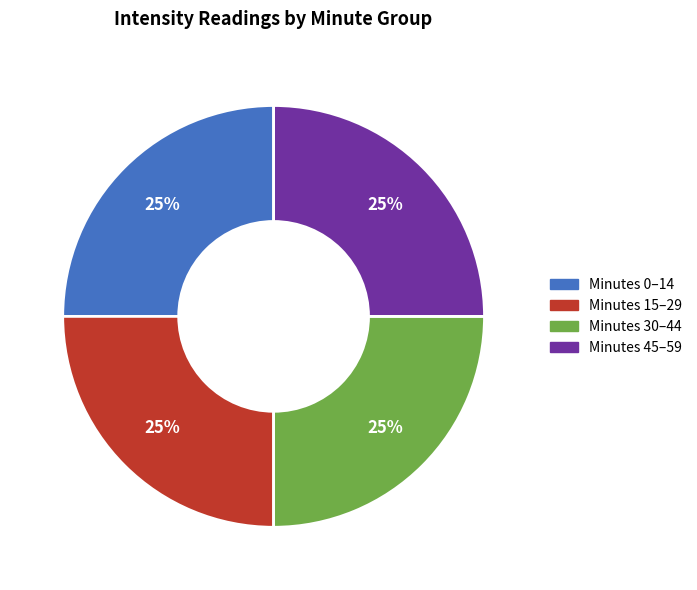

How many slices are in this pie chart?

4